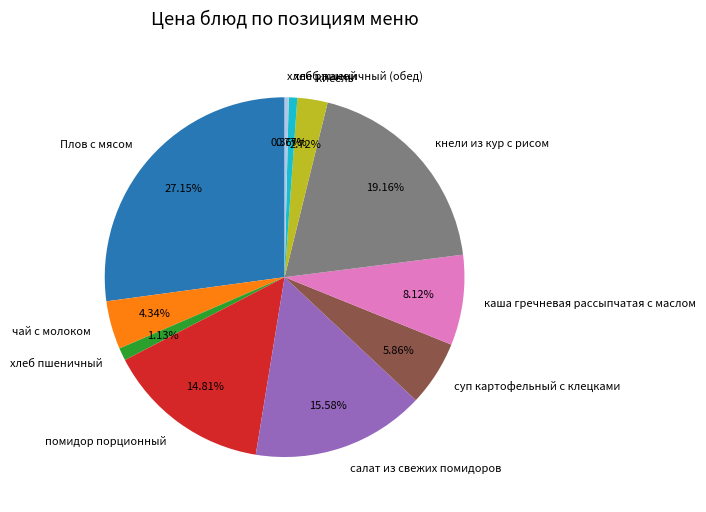

What is the total percentage of хлеб пшеничный and помидор порционный?

15.9%